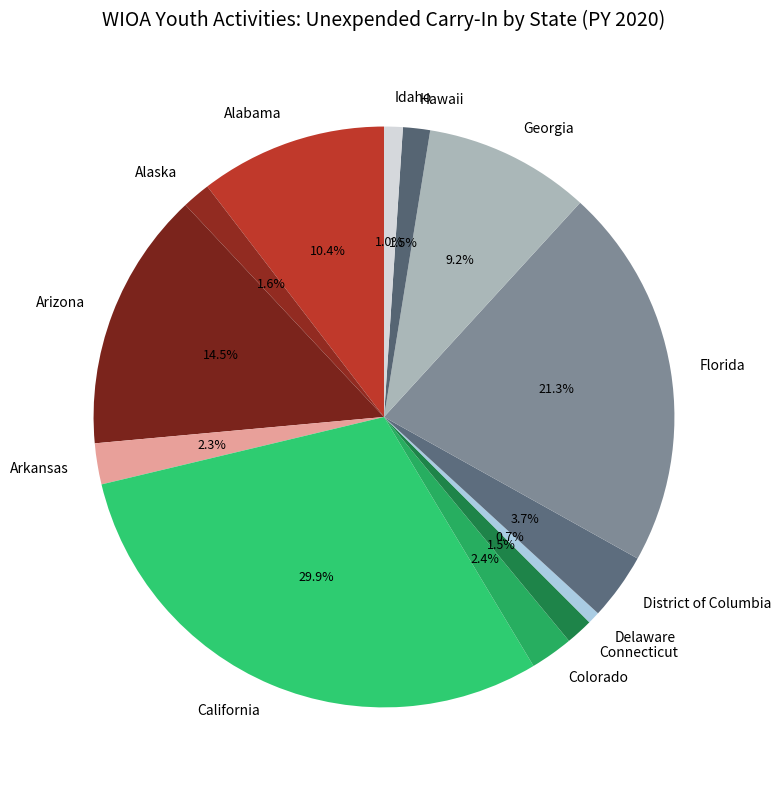

What is the ratio of the value at Georgia to the value at Florida?

0.4